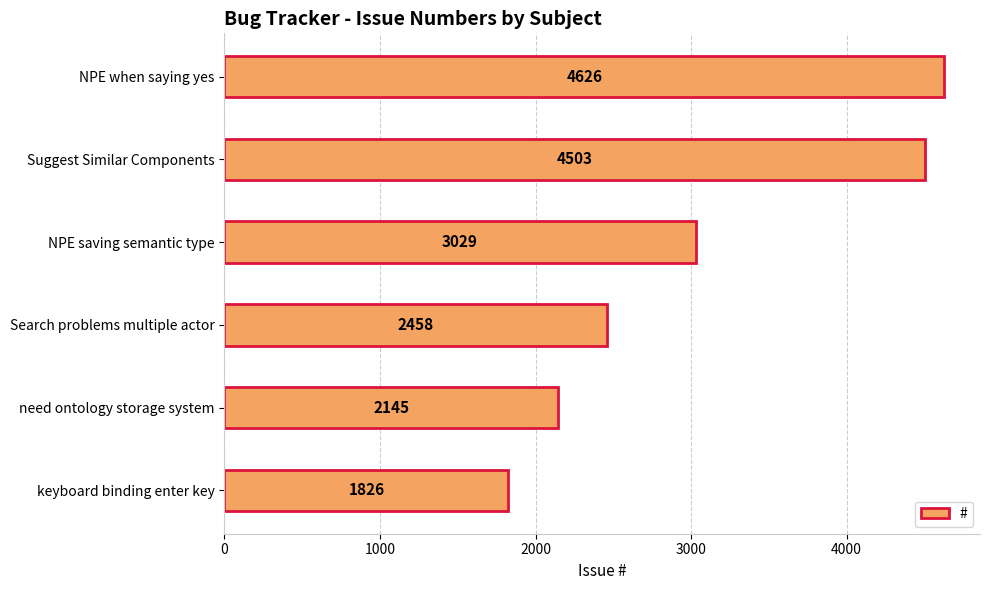

Reading top to bottom, list all the values displayed in this chart.

4626	4503	3029	2458	2145	1826